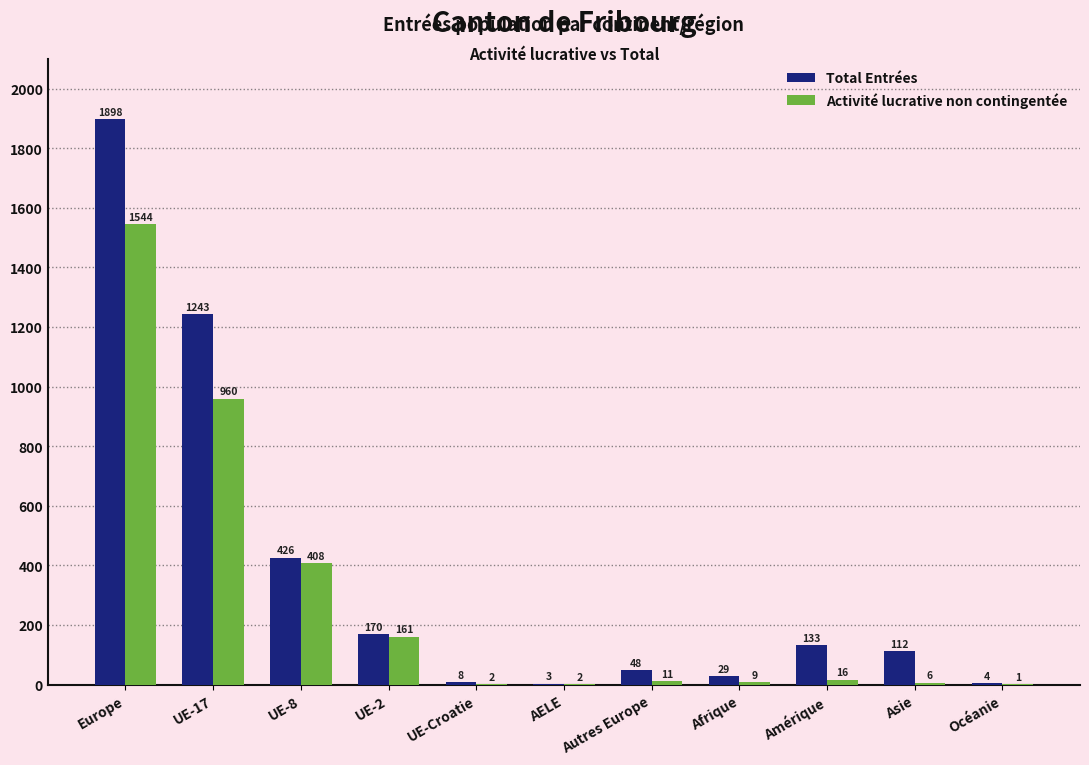

True or false: Activité lucrative non contingentée has a value of 16 at Amérique.

True